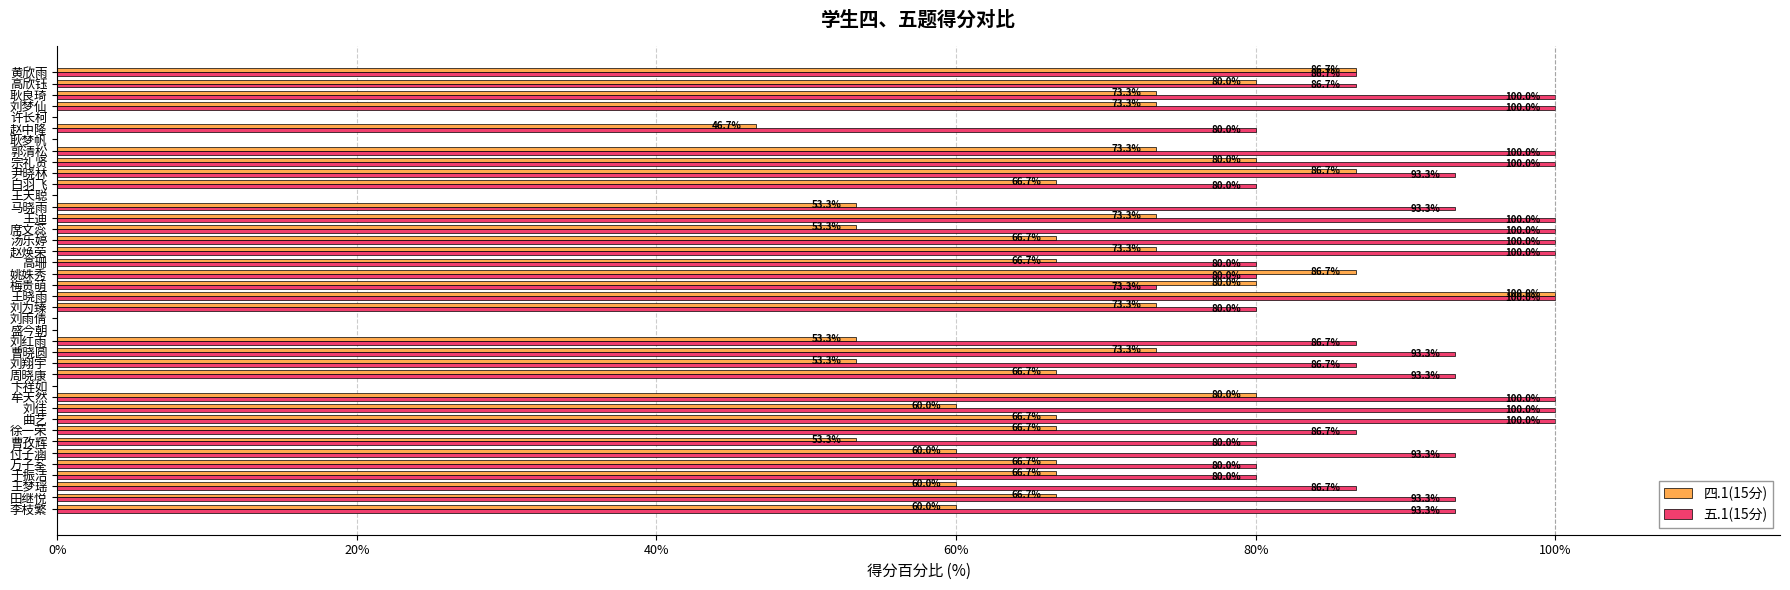

Which series changed the most between 刘梦仙 and 高欣钰?

五.1(15分)